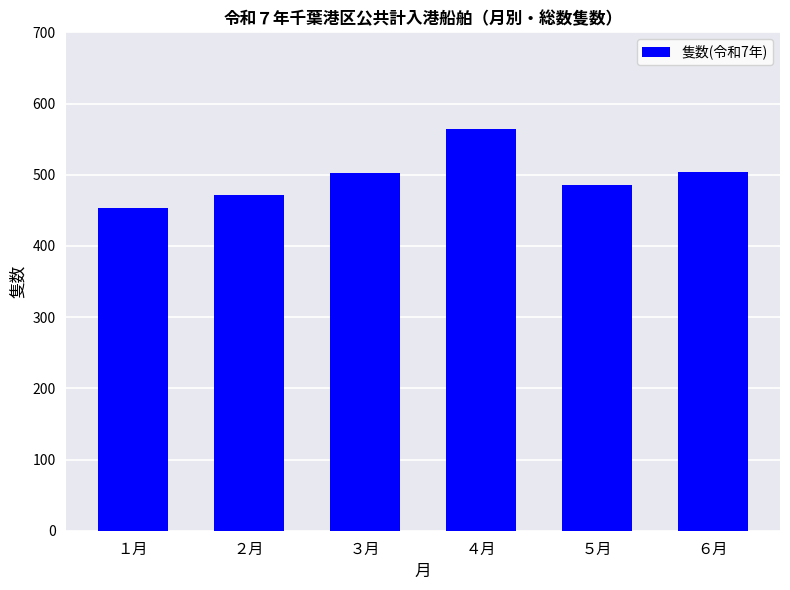

What is the label of the 4th bar from the left?

４月